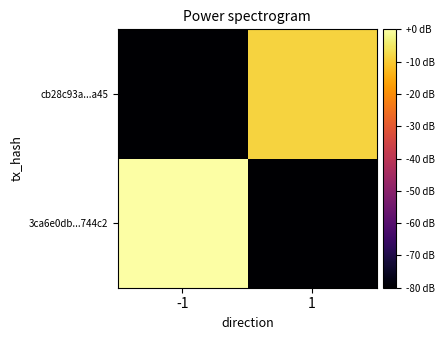

Reading left to right, what are all the values shown in this chart?

3ca6e0db...744c2: -1=0.0	1=-80.0
cb28c93a...a45: -1=-80.0	1=-8.5